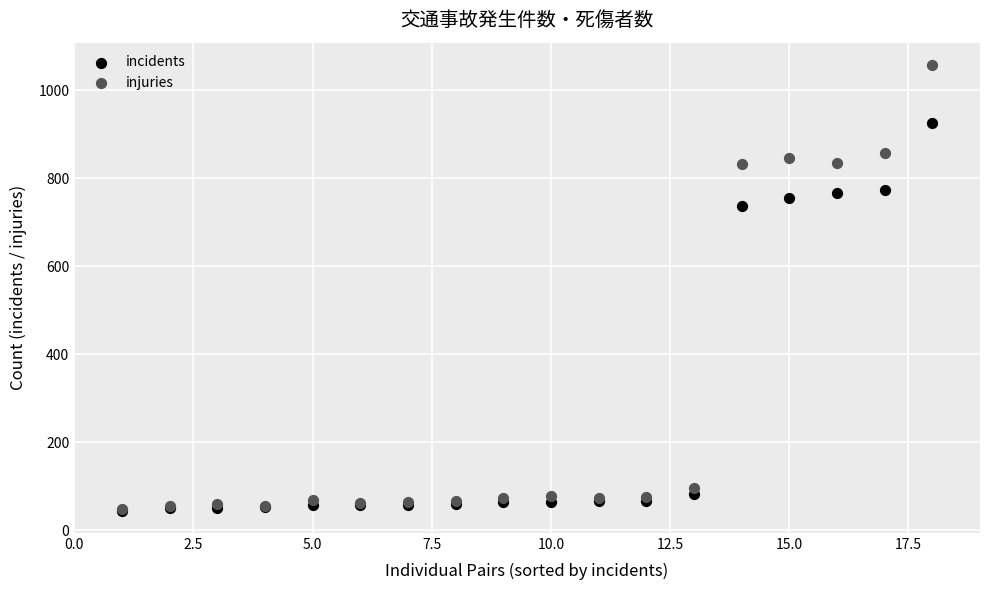

Which series contains the highest Y value?

injuries